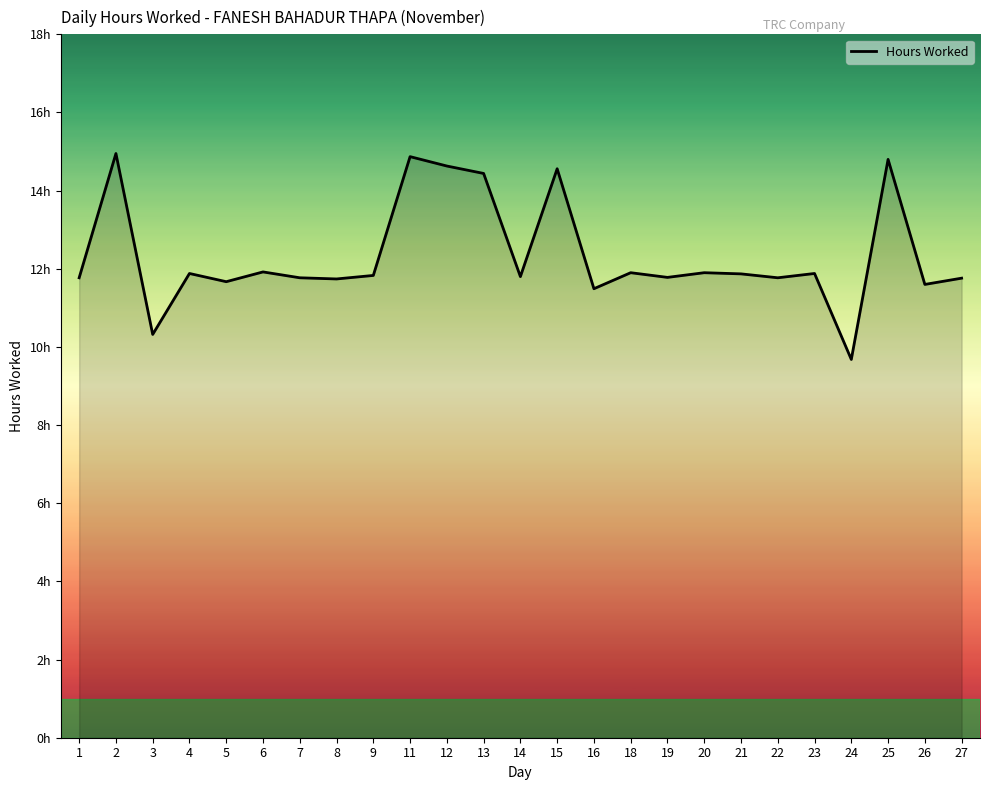

Is this an area chart (filled region under the line)?

Yes